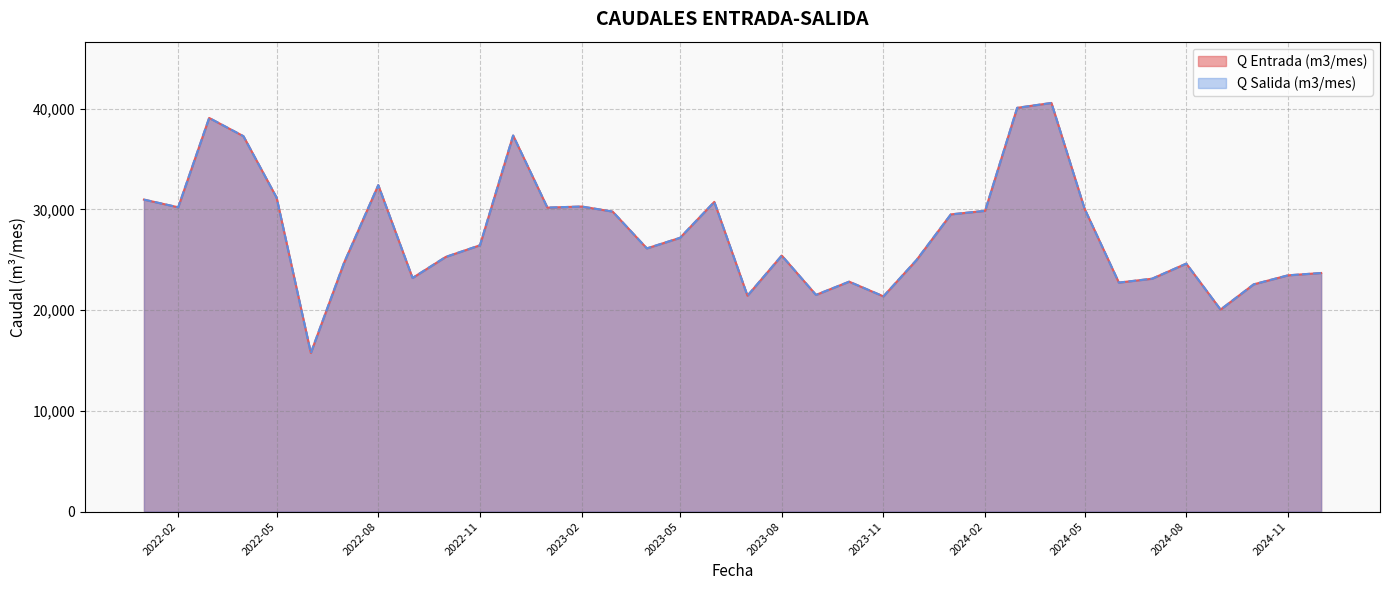

True or false: Q Salida (m3/mes) and Q Entrada (m3/mes) cross at least once.

False